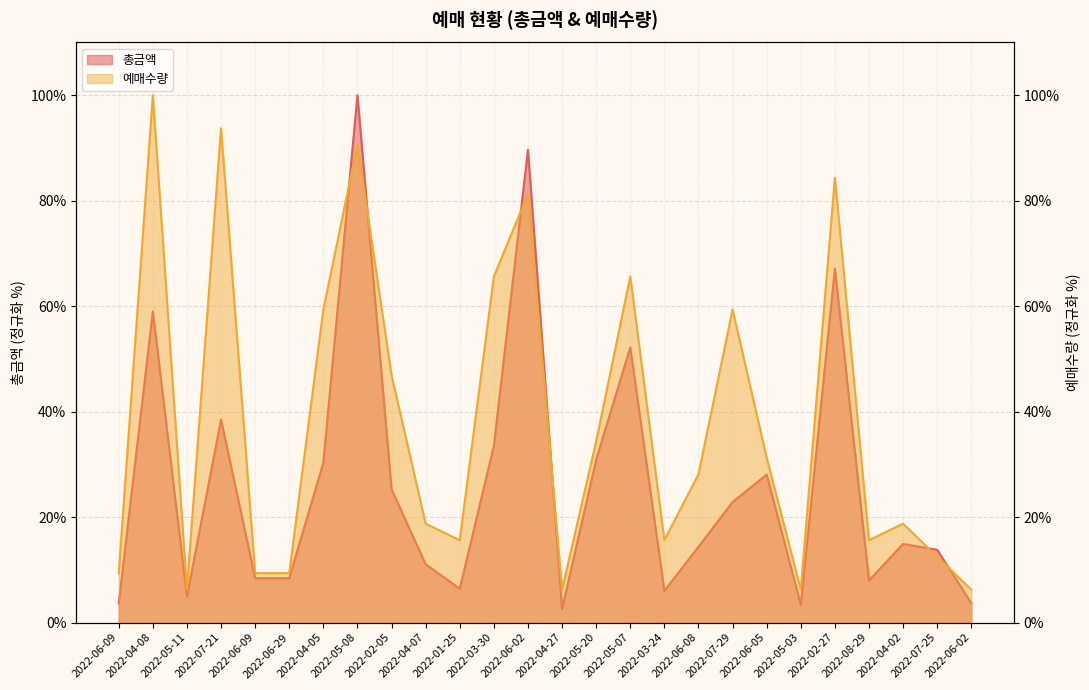

How many data points does each series have?

26